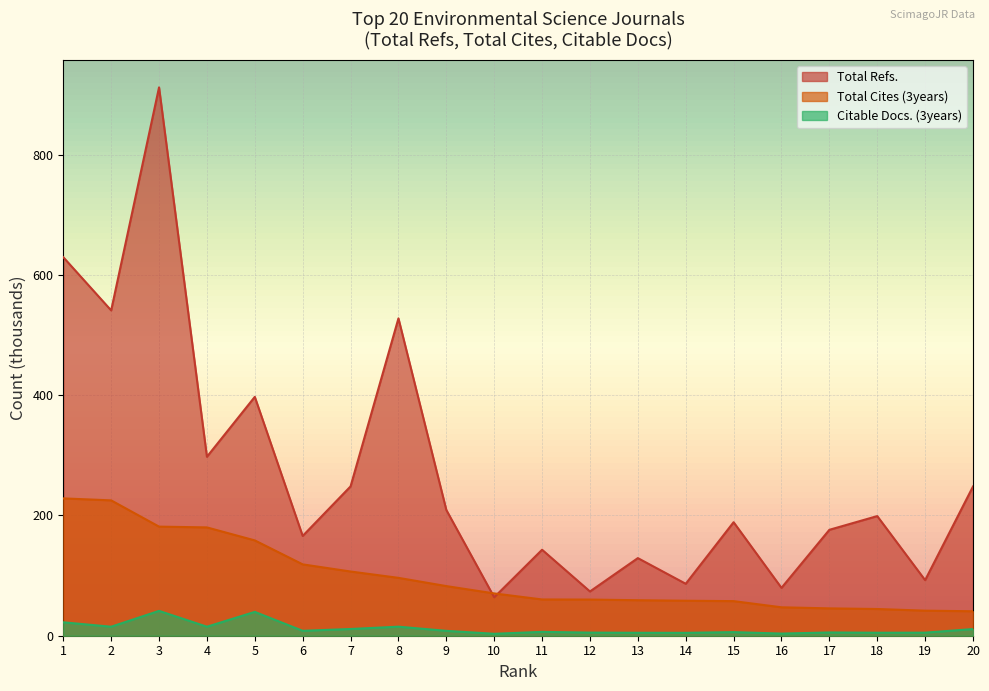

At how many categories does at least one series exceed 422?

4